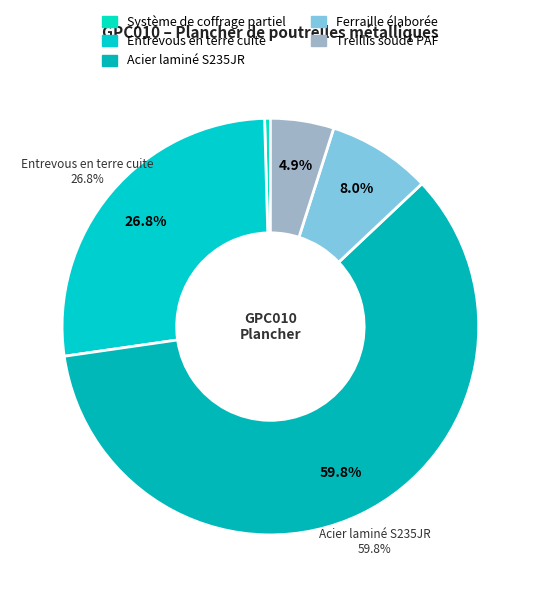

Between Système de coffrage partiel and Treillis soudé PAF, which is larger?

Treillis soudé PAF